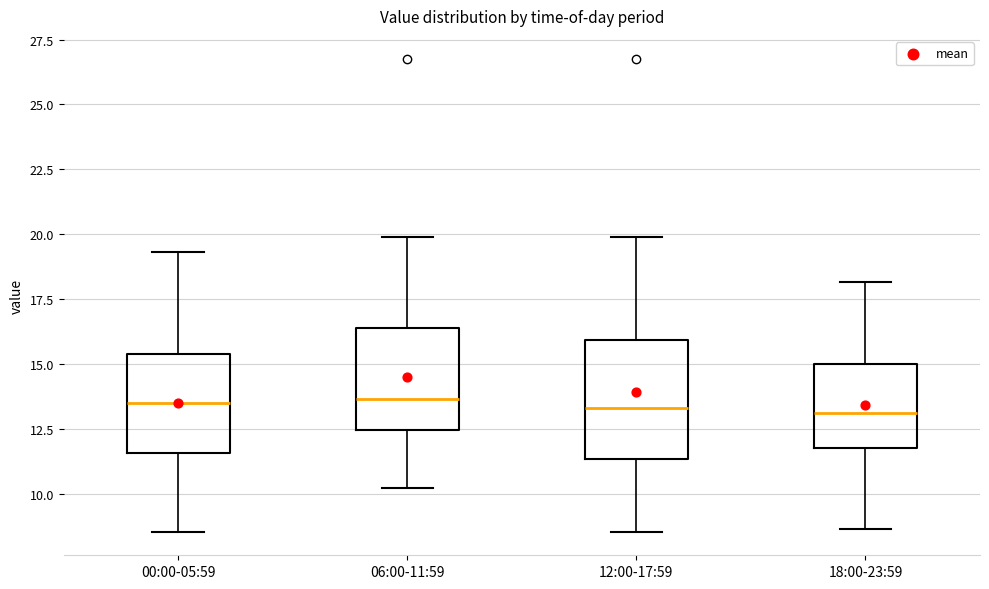

Reading left to right, transcribe this box plot: for each box, give where its median line is, the range the box spans, and where its two whiskers end, as read against the y-axis. The values are not printed on the chart, so give them approximately, as read against the axis.

00:00-05:59: median 13.5, box 11.5 to 15.5, whiskers 8.5 to 19.5
06:00-11:59: median 13.5, box 12.5 to 16.5, whiskers 10.0 to 20.0
12:00-17:59: median 13.5, box 11.5 to 16.0, whiskers 8.5 to 20.0
18:00-23:59: median 13.0, box 12.0 to 15.0, whiskers 8.5 to 18.0